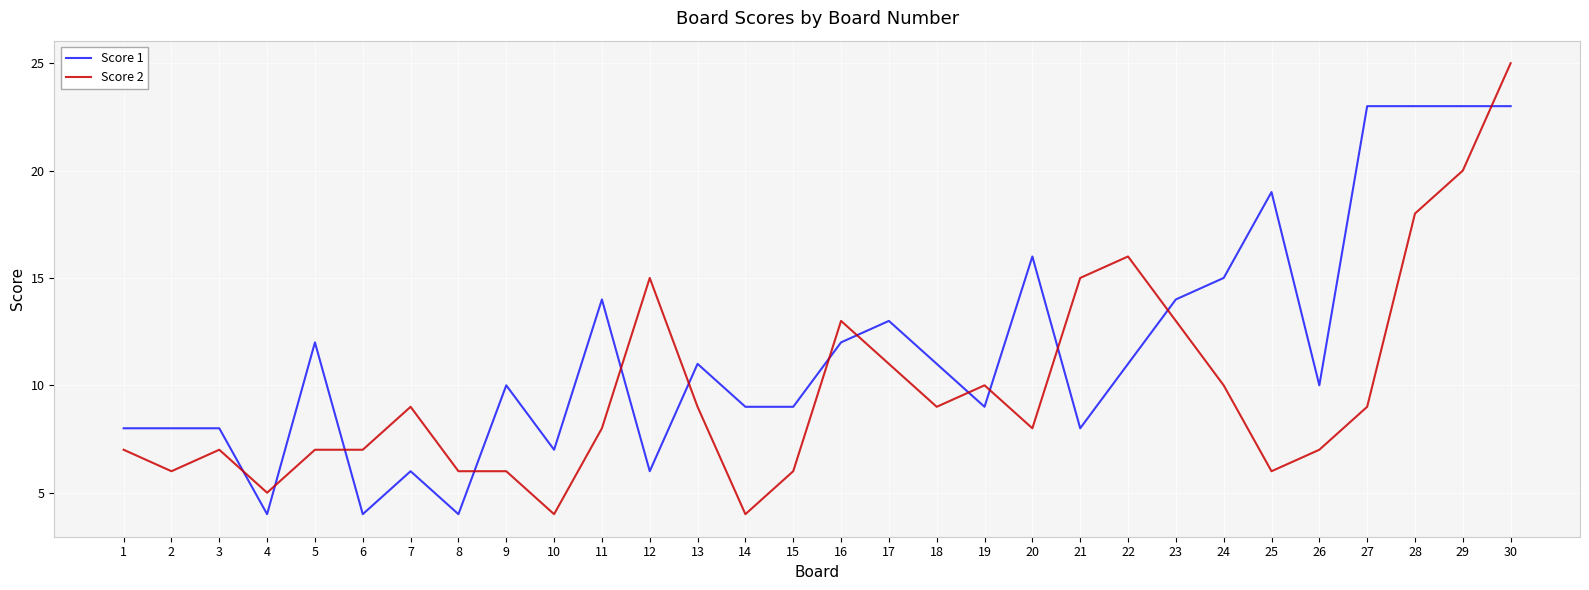

What is the difference between the maximum and minimum values in the Score 1 series?

19